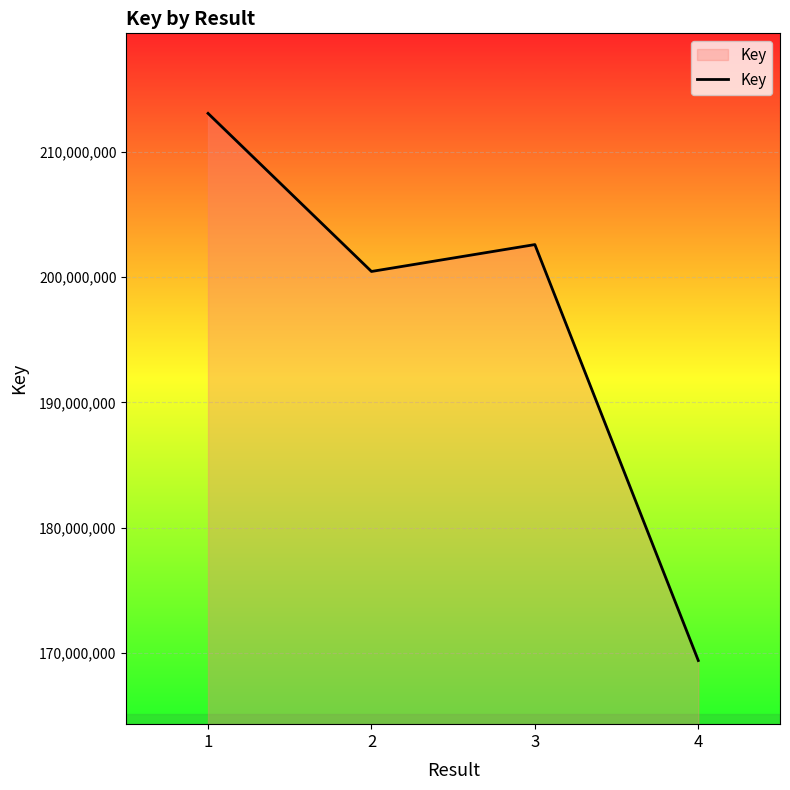

Approximately how many times larger is the value at 4 compared to 3?

0.8